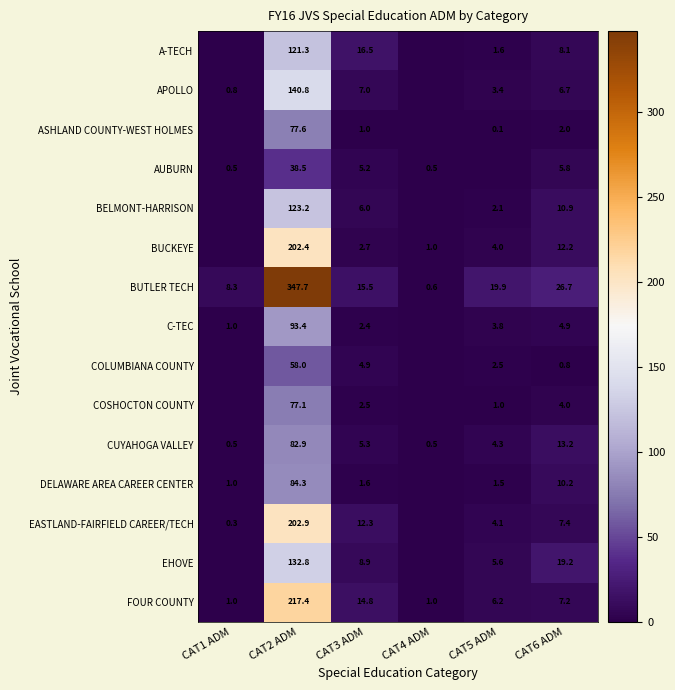

What is the maximum value for CUYAHOGA VALLEY?

82.9